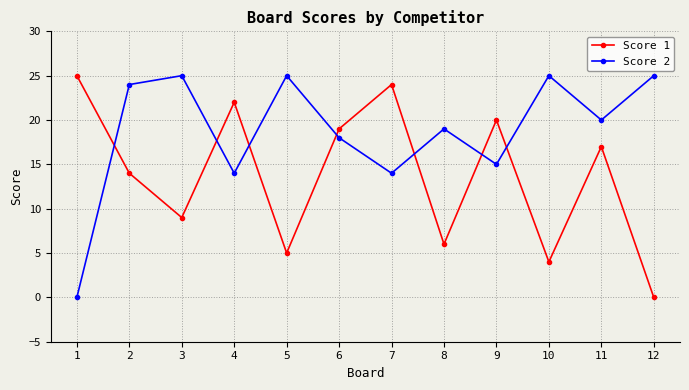

Reading left to right, extract all data points from this chart.

Score 1: 1=25	2=14	3=9	4=22	5=5	6=19	7=24	8=6	9=20	10=4	11=17	12=0
Score 2: 1=0	2=24	3=25	4=14	5=25	6=18	7=14	8=19	9=15	10=25	11=20	12=25